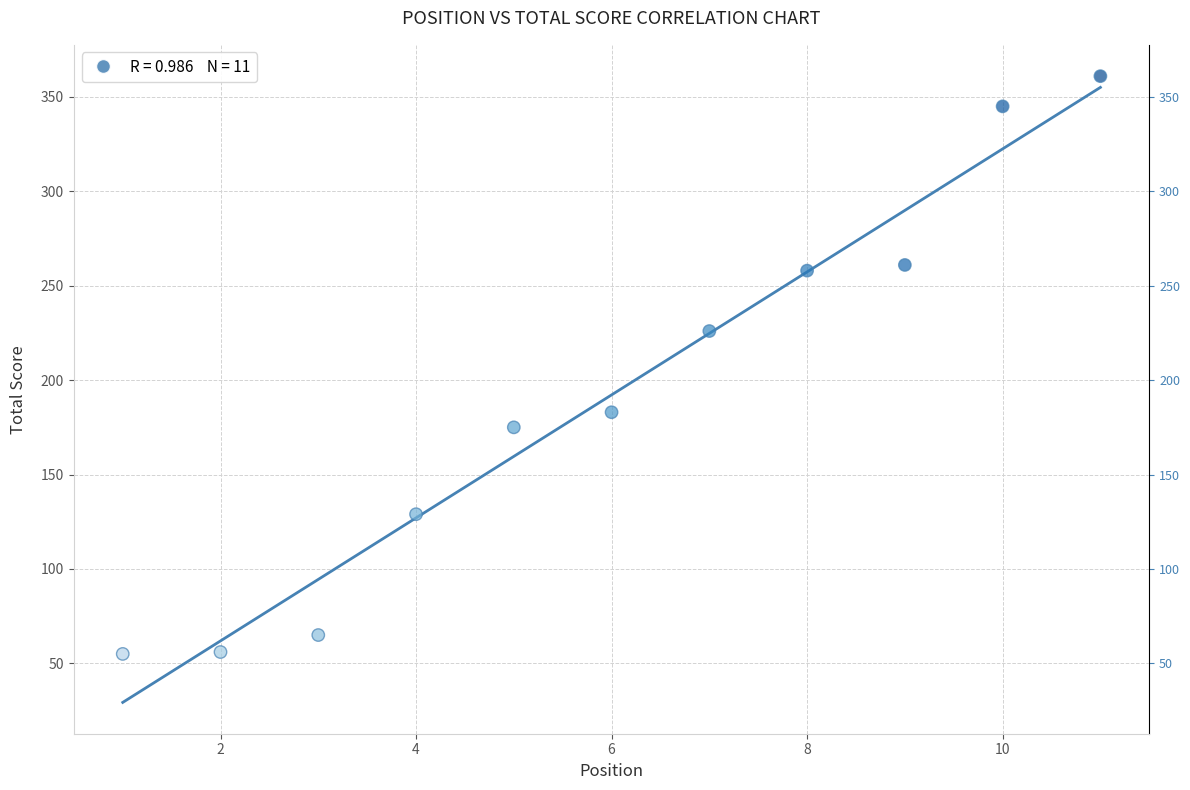

What is the range of X values (max minus min)?

10